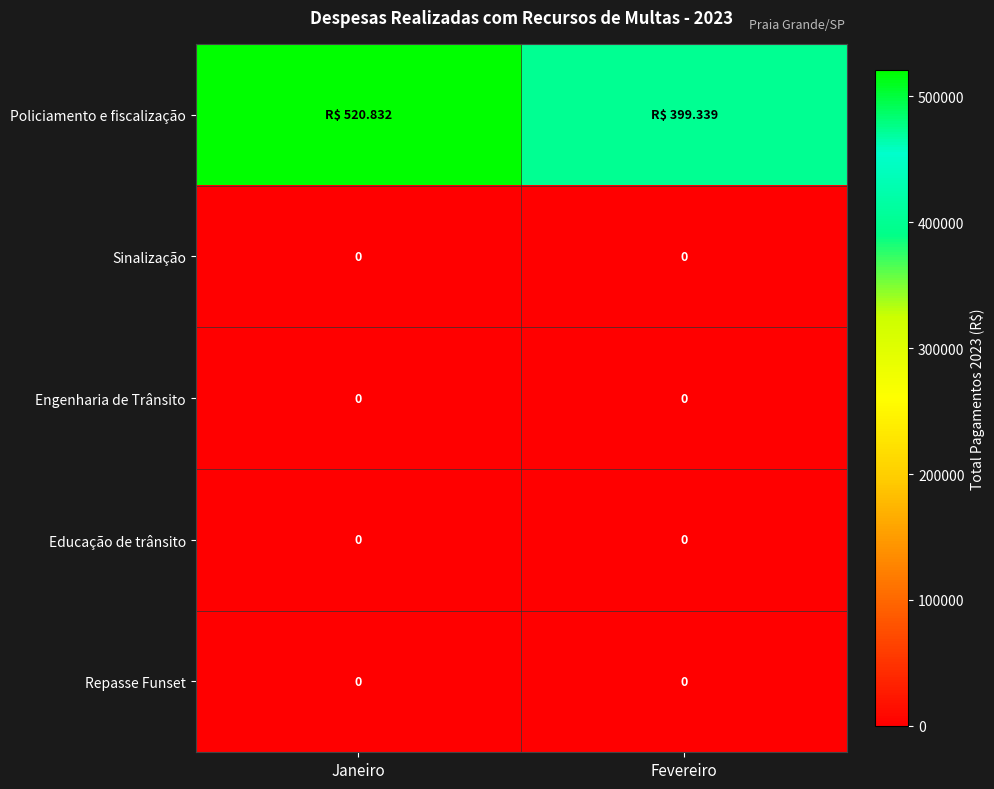

At Janeiro, list the series in order from smallest to largest.

Sinalização, Engenharia de Trânsito, Educação de trânsito, Repasse Funset, Policiamento e fiscalização